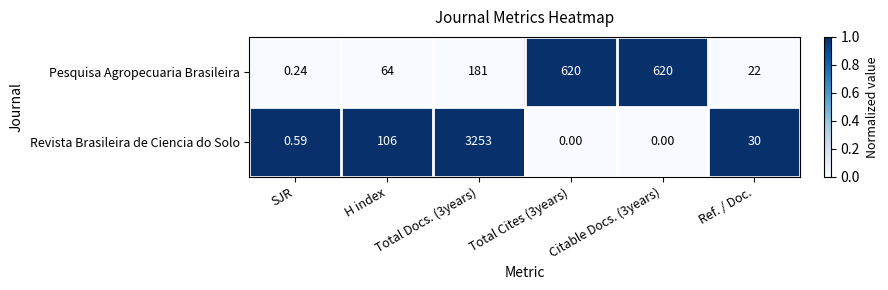

Which series has the widest spread of values?

Revista Brasileira de Ciencia do Solo